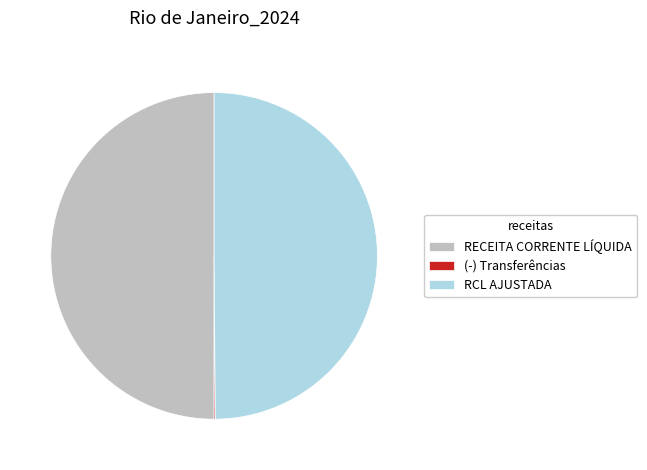

Is it true that RCL AJUSTADA is 50% of the pie?

True